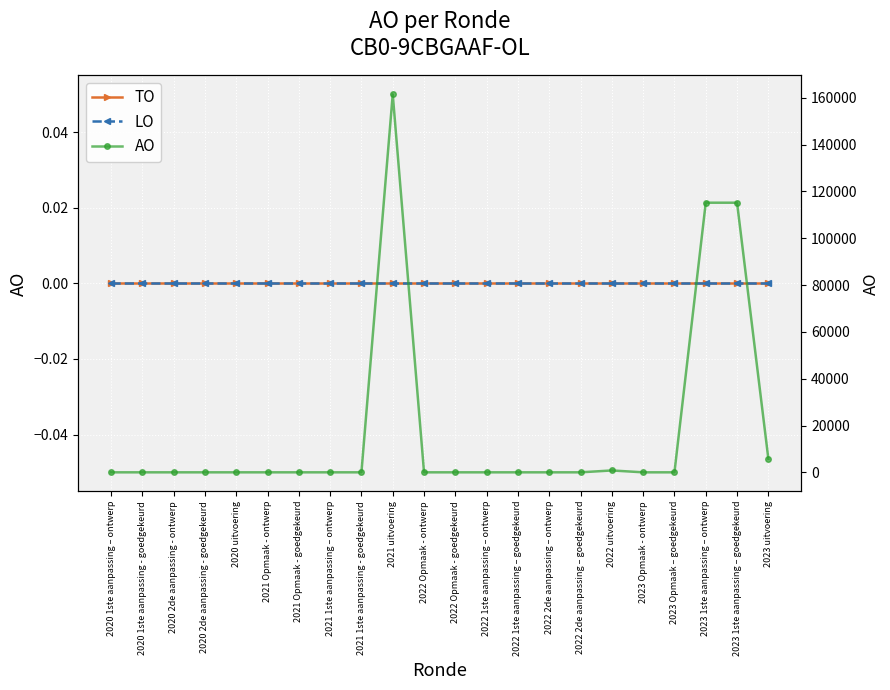

Rank the series at 2020 uitvoering from highest to lowest value.

TO, LO, AO